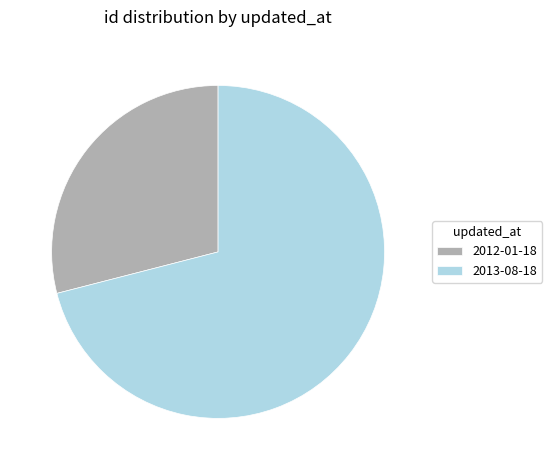

Which category accounts for the majority?

2013-08-18